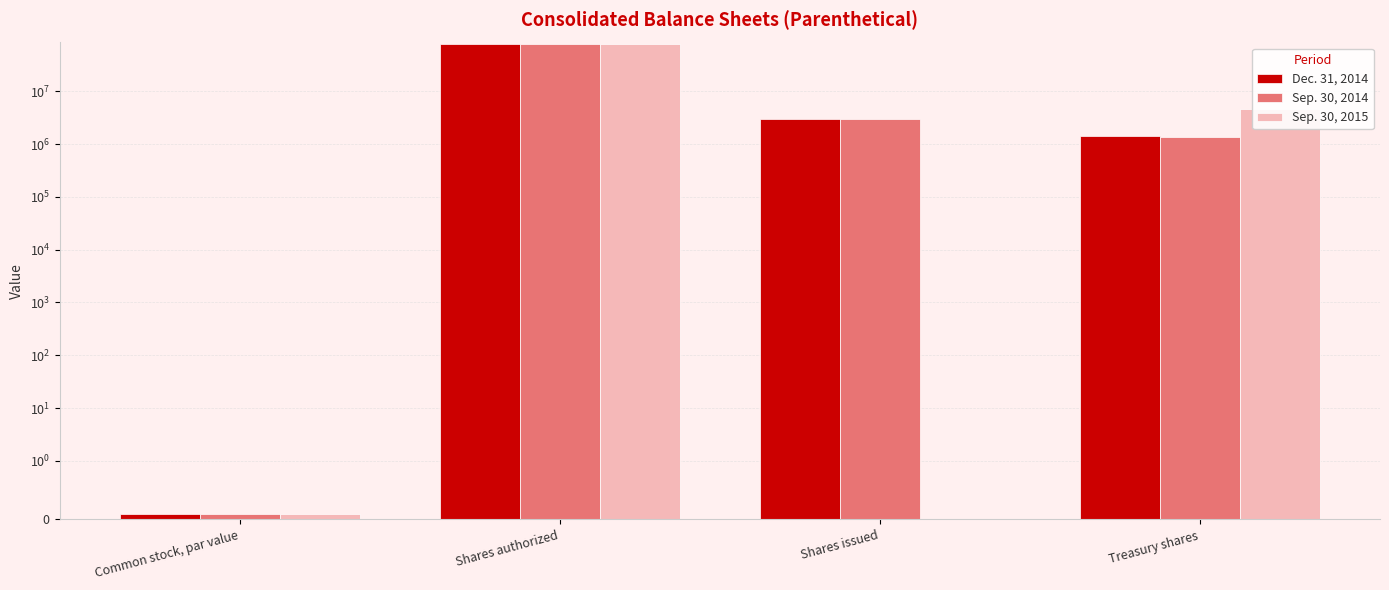

How many groups of bars are there?

4